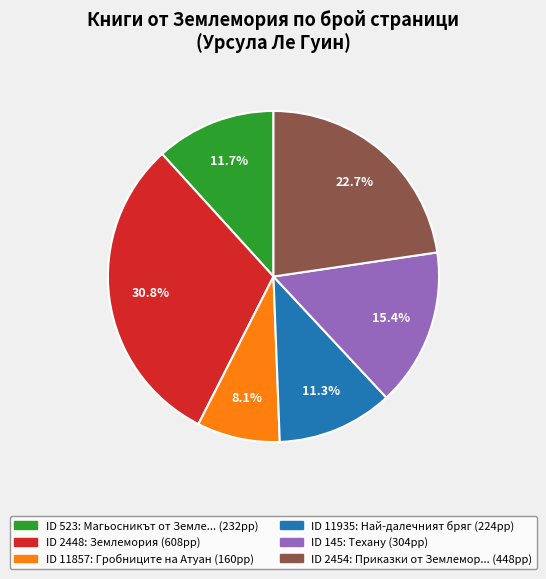

Does any single category account for the majority?

No